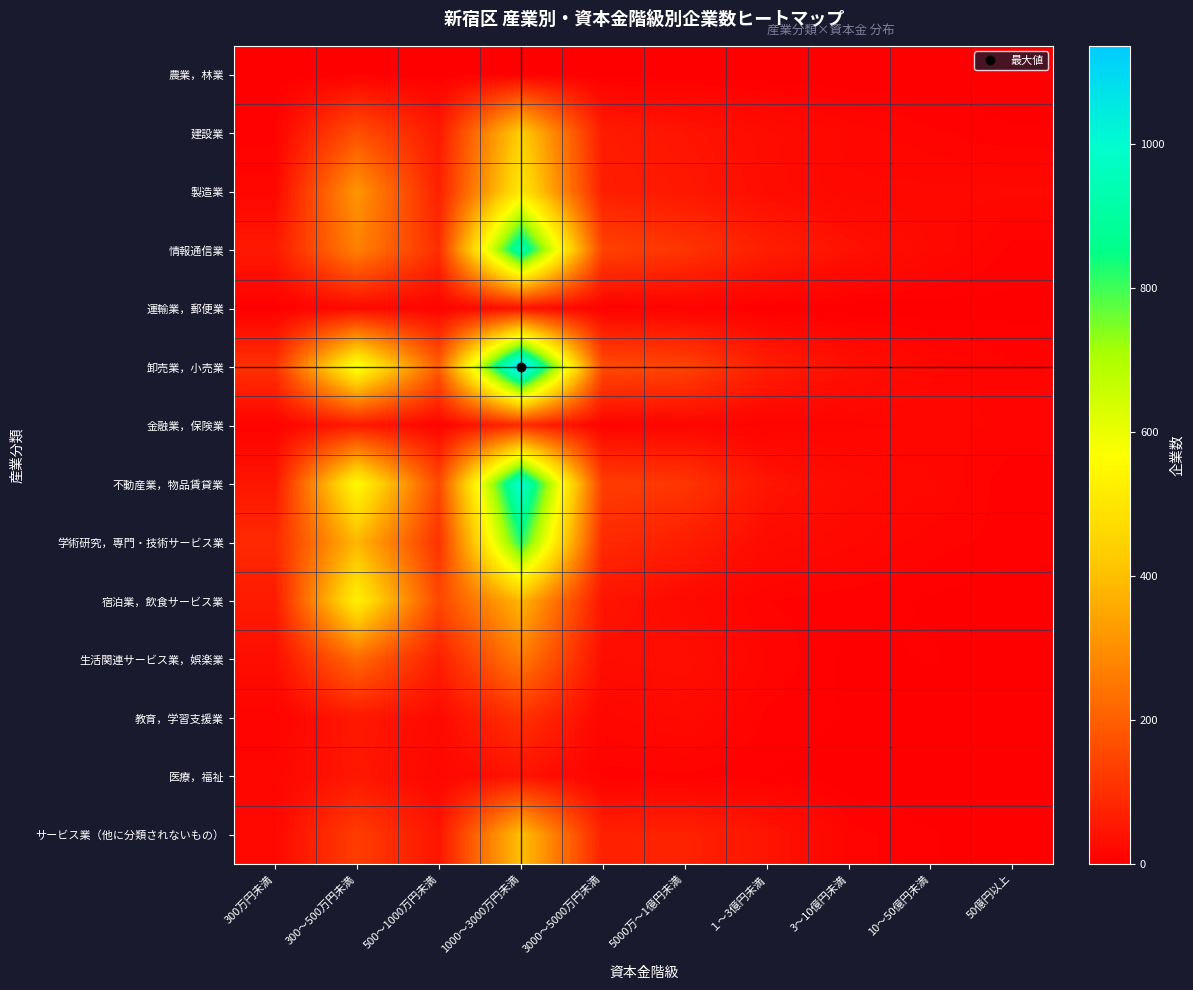

Which series has the largest range (max minus min)?

卸売業，小売業